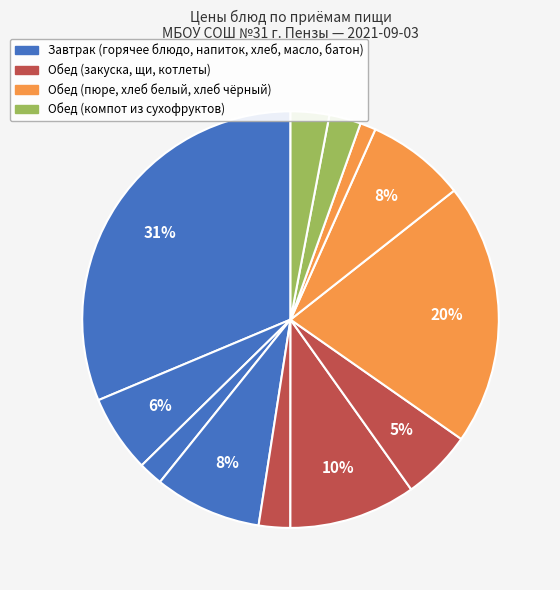

Count the number of slices in the pie.

12